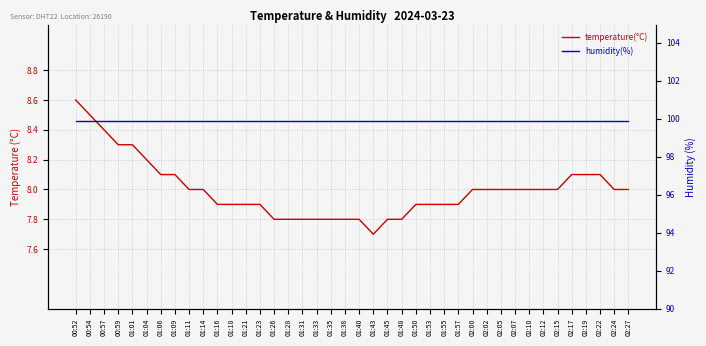

What is the average value of the humidity(%) series?

99.9